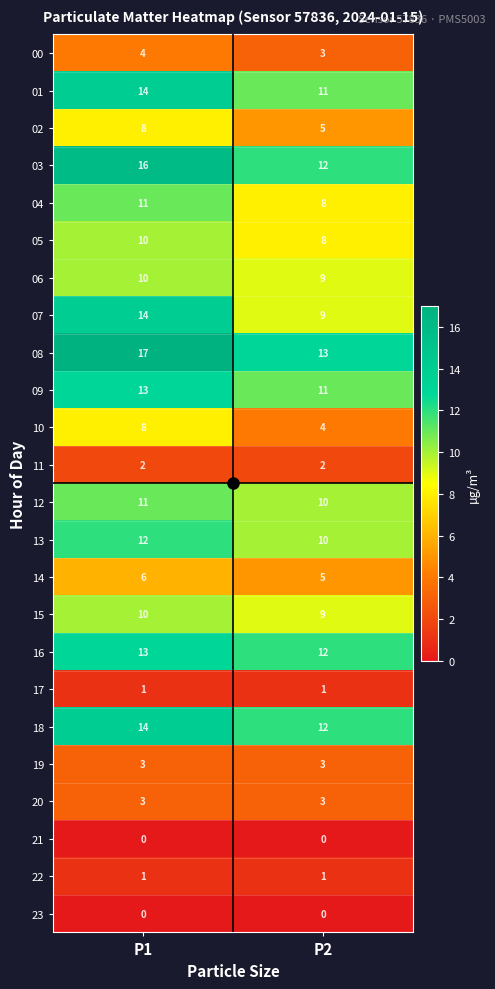

At which category is the sum across all series the highest?

P1